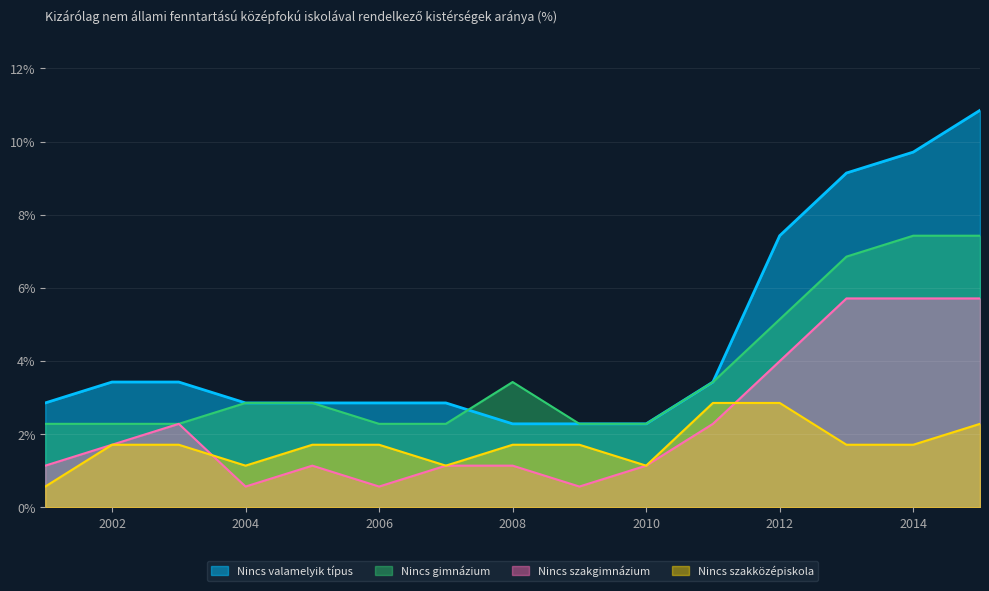

What are all the series names shown in the legend?

Nincs valamelyik típus, Nincs gimnázium, Nincs szakgimnázium, Nincs szakközépiskola